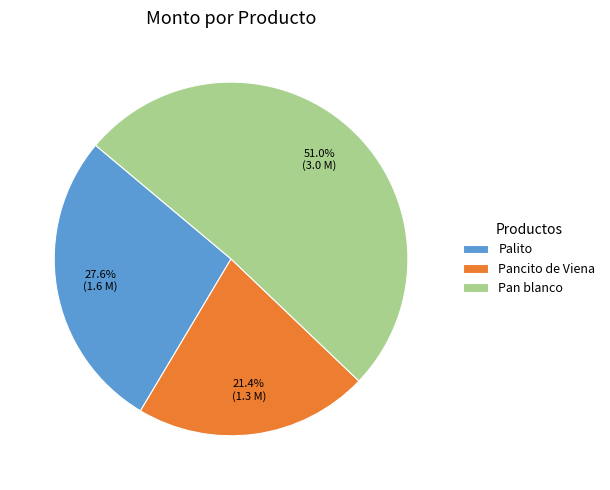

What percentage is NOT represented by Palito?

72.4%